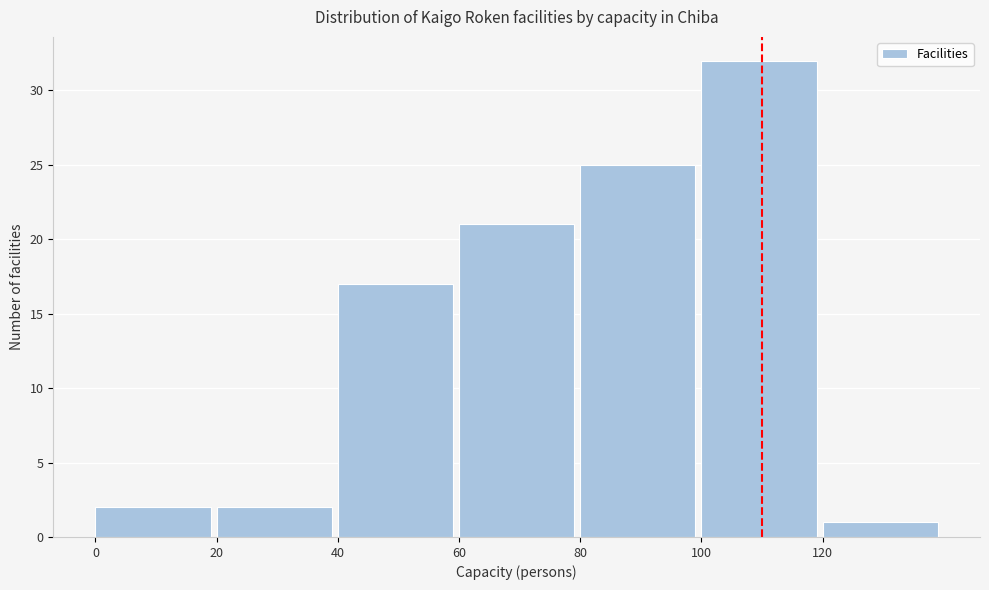

How tall is the bar that spans 60 to 80 on the x-axis? The values are not printed on the chart, so give them approximately, as read against the axis.

21